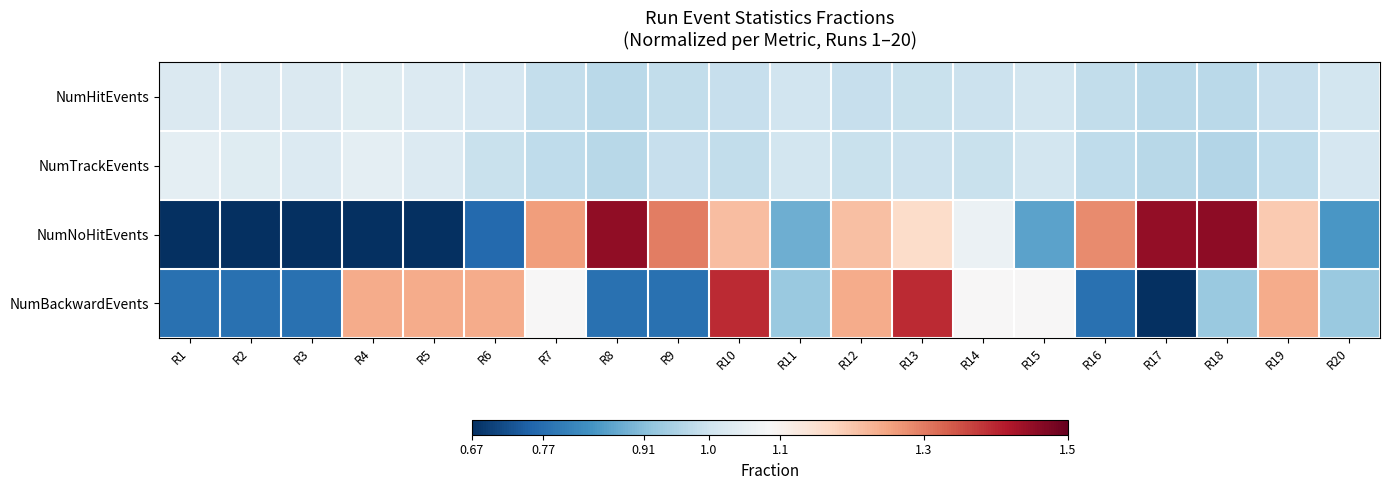

Which label corresponds to the smallest value in the chart?

R17